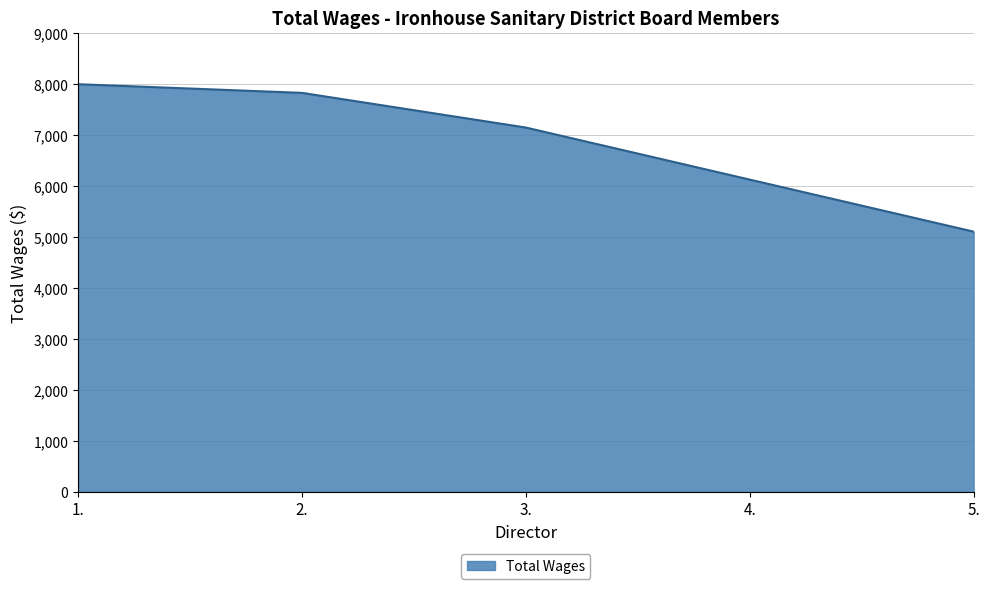

Rank the categories by value from lowest to highest.

5., 4., 3., 2., 1.